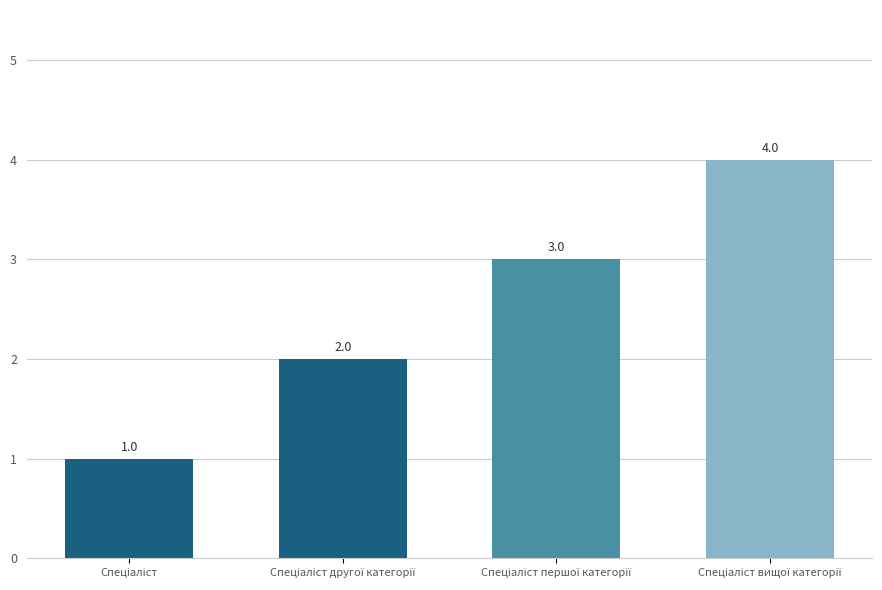

Reading left to right, transcribe all the data shown in this chart.

1	2	3	4